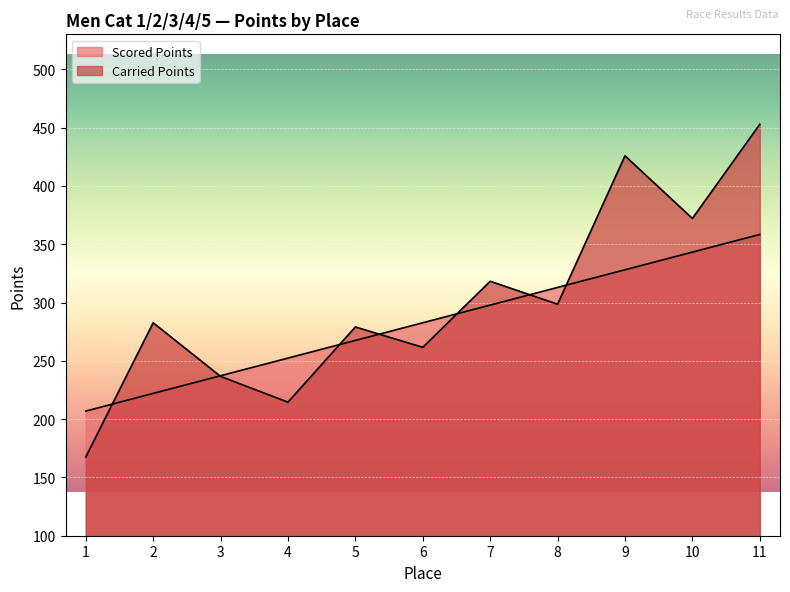

Reading right to left, what are all the values shown in this chart?

Scored Points: 358.4	343.2	328.1	312.9	297.8	282.6	267.5	252.3	237.2	222.1	206.9
Carried Points: 452.9	372.1	425.8	298.6	318.2	261.6	279.0	214.6	236.6	282.6	167.5